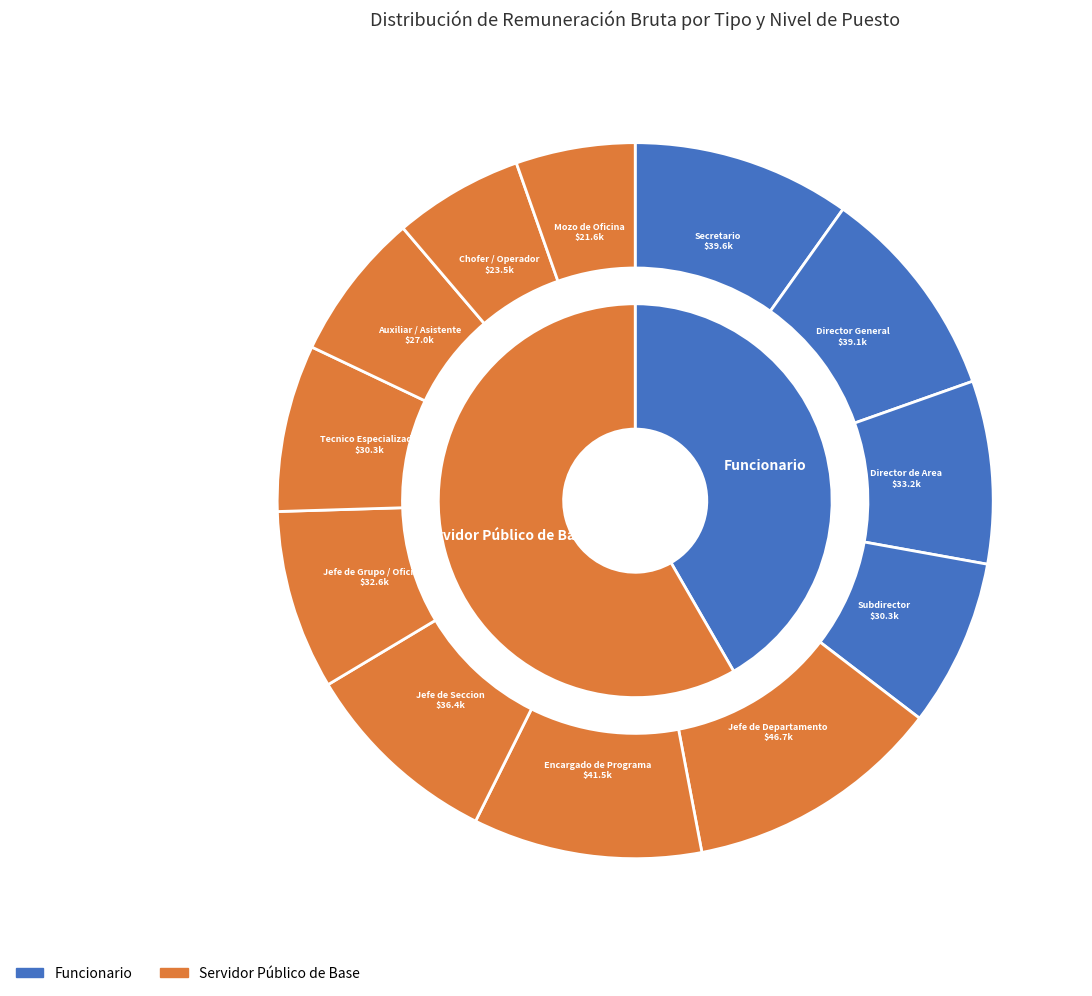

Is the sum of Jefe de Grupo and Tecnico Especializado greater than half?

No